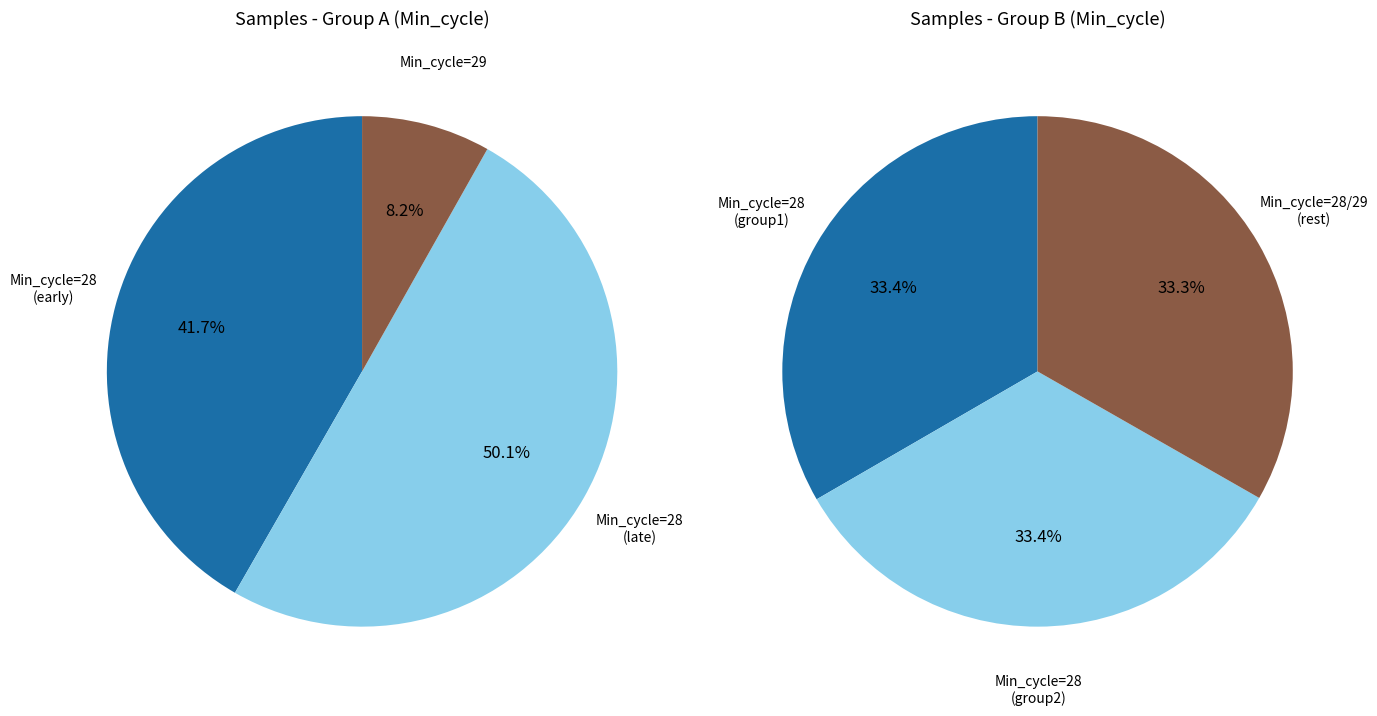

True or false: 28 accounts for 1% of the total.

False